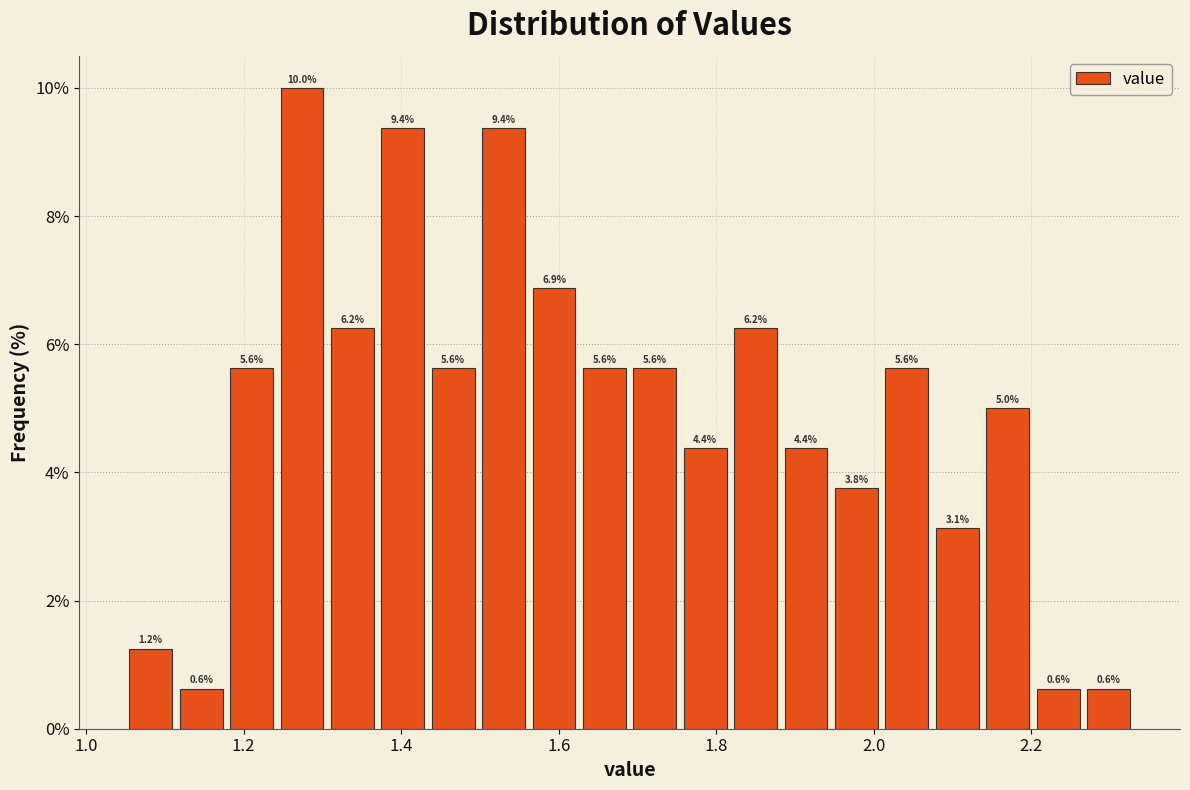

Read against the x-axis, roughly where is the centre of the tallest bar?

1.28